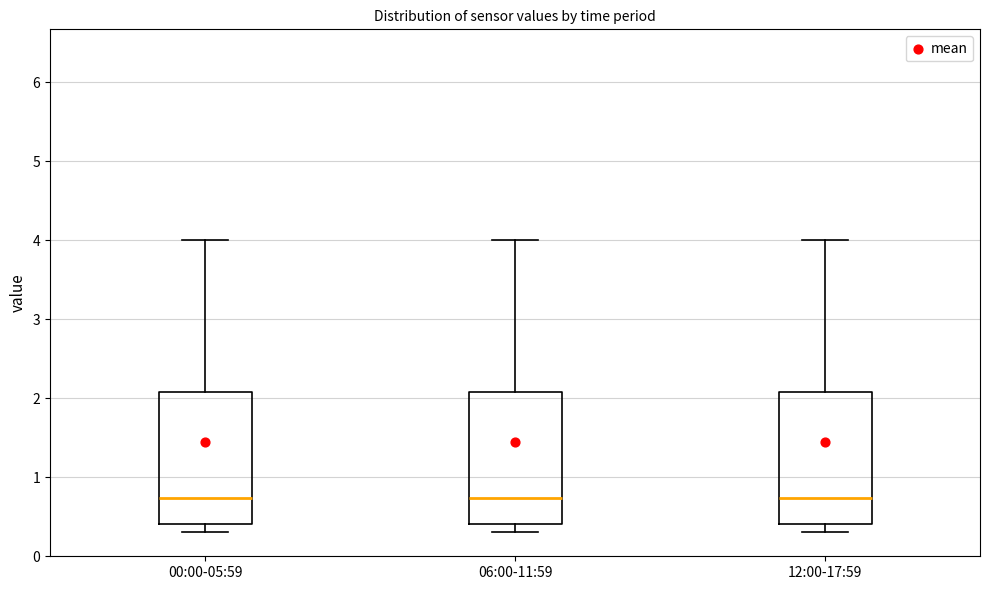

Reading left to right, transcribe this box plot: for each box, give where its median line is, the range the box spans, and where its two whiskers end, as read against the y-axis. The values are not printed on the chart, so give them approximately, as read against the axis.

00:00-05:59: median 0.7, box 0.4 to 2.1, whiskers 0.3 to 4.0
06:00-11:59: median 0.7, box 0.4 to 2.1, whiskers 0.3 to 4.0
12:00-17:59: median 0.7, box 0.4 to 2.1, whiskers 0.3 to 4.0